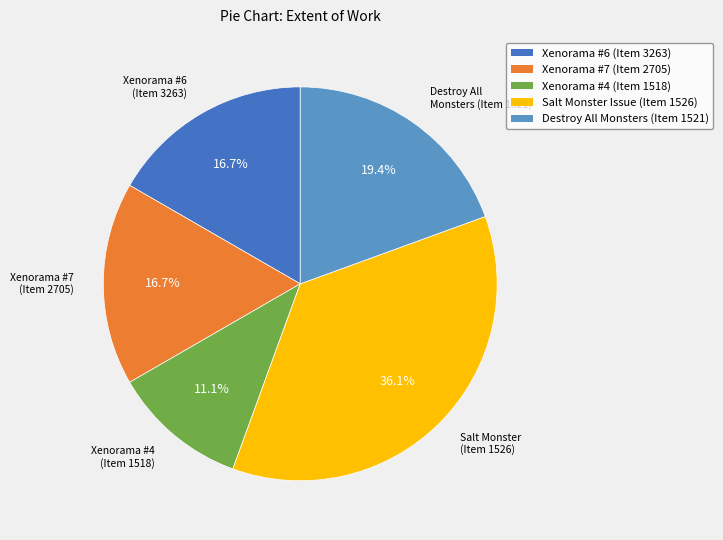

Which has a higher value, Salt Monster Issue (Item 1526) or Xenorama #4 (Item 1518)?

Salt Monster Issue (Item 1526)